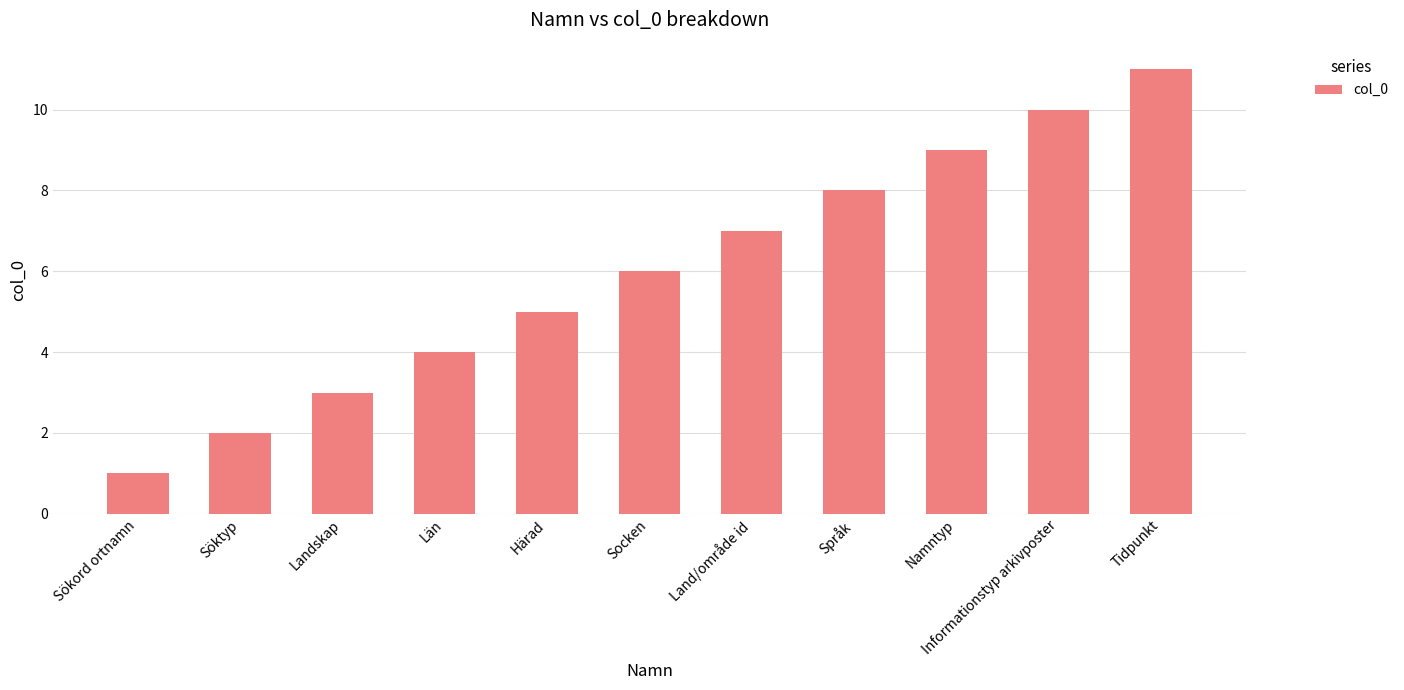

Which has a higher value, Land/område id or Landskap?

Land/område id